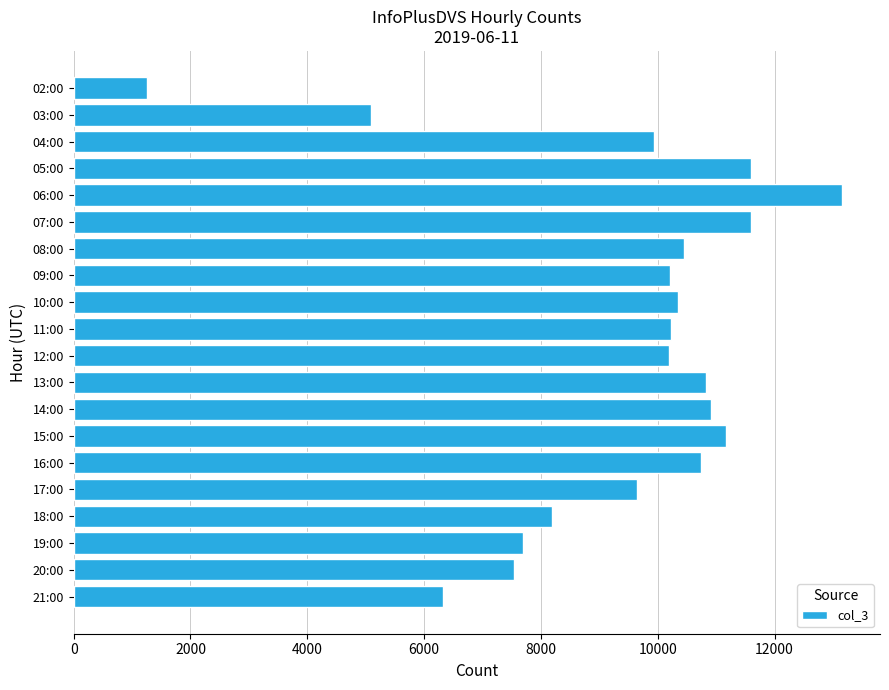

What is the average value?

9354